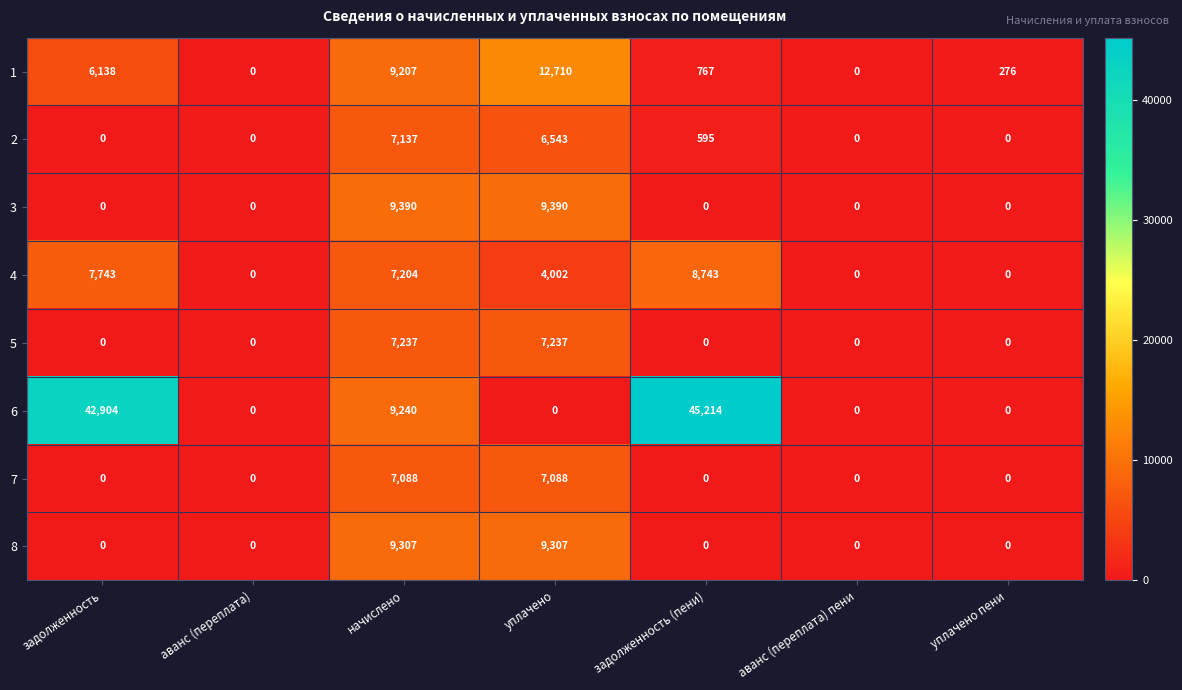

What is the difference between the highest and lowest values at задолженность?

42904